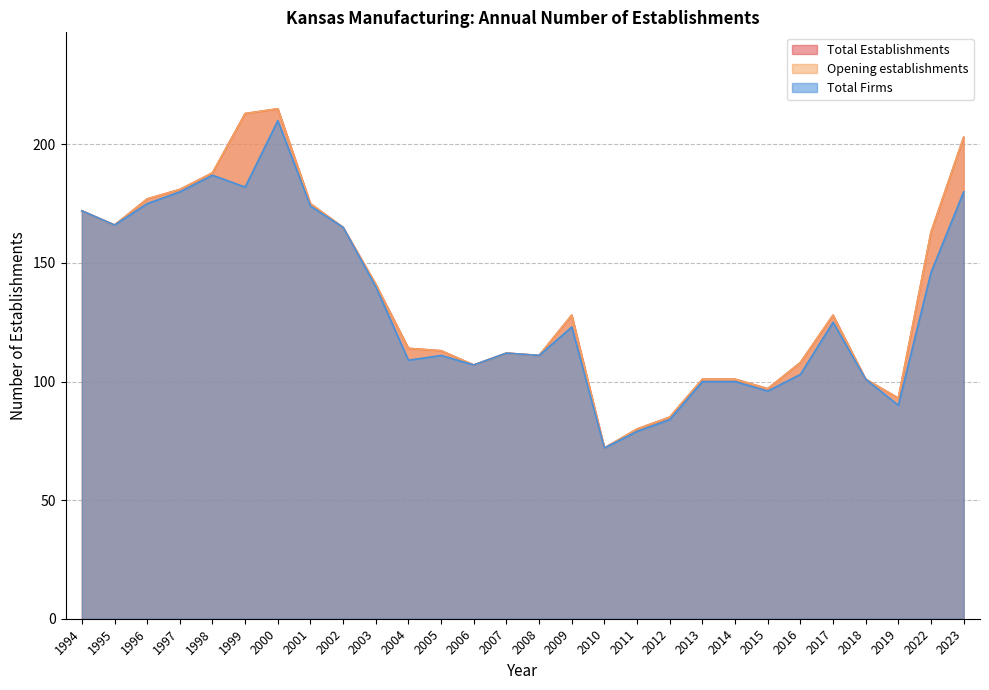

What is the difference between the highest and lowest values at 2011?

1